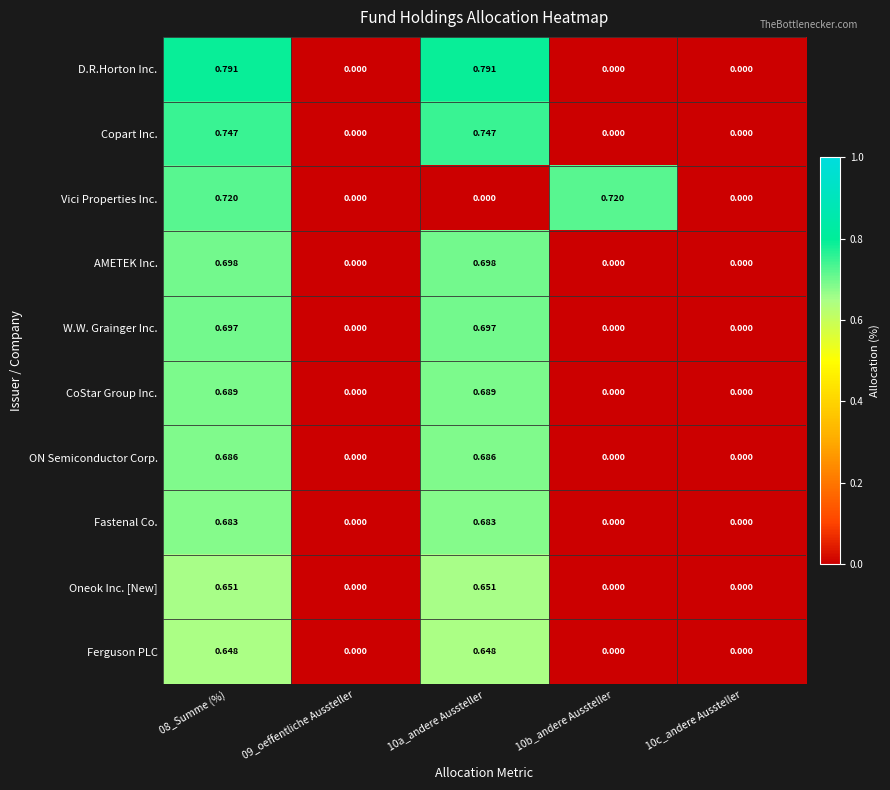

Is the value of CoStar Group Inc. at 09_oeffentliche Aussteller greater than the value of D.R.Horton Inc. at 10a_andere Aussteller?

No